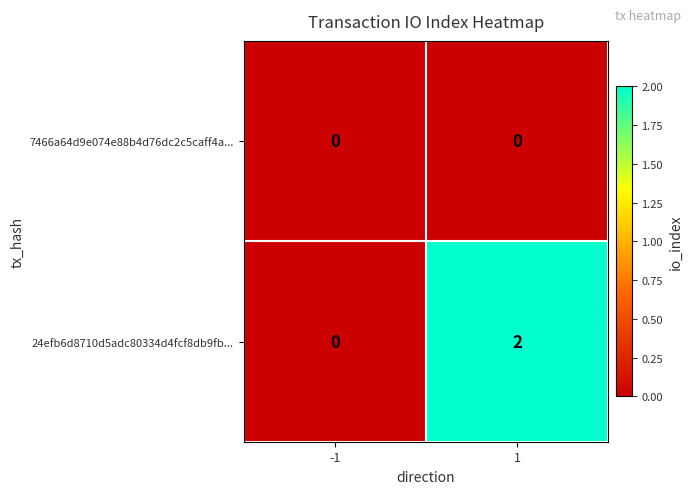

Reading left to right, extract all data points from this chart.

7466a64d9e074e88b4d76dc2c5caff4a...: 0	0
24efb6d8710d5adc80334d4fcf8db9fb...: 0	2